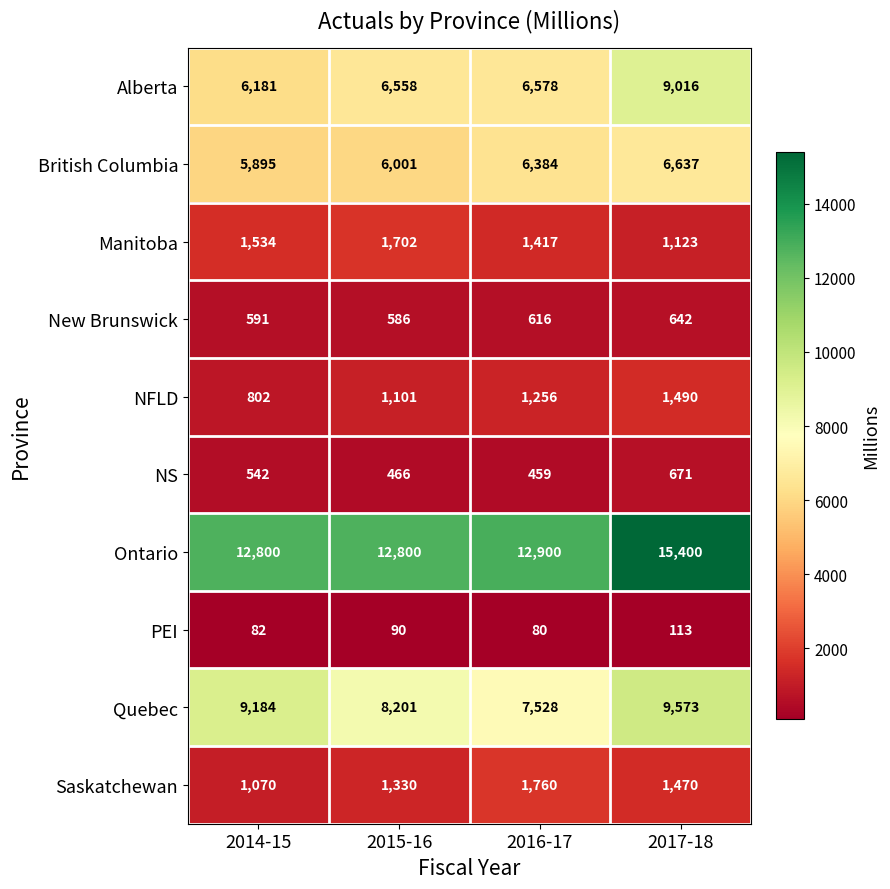

What value does the Manitoba series have at 2017-18?

1123